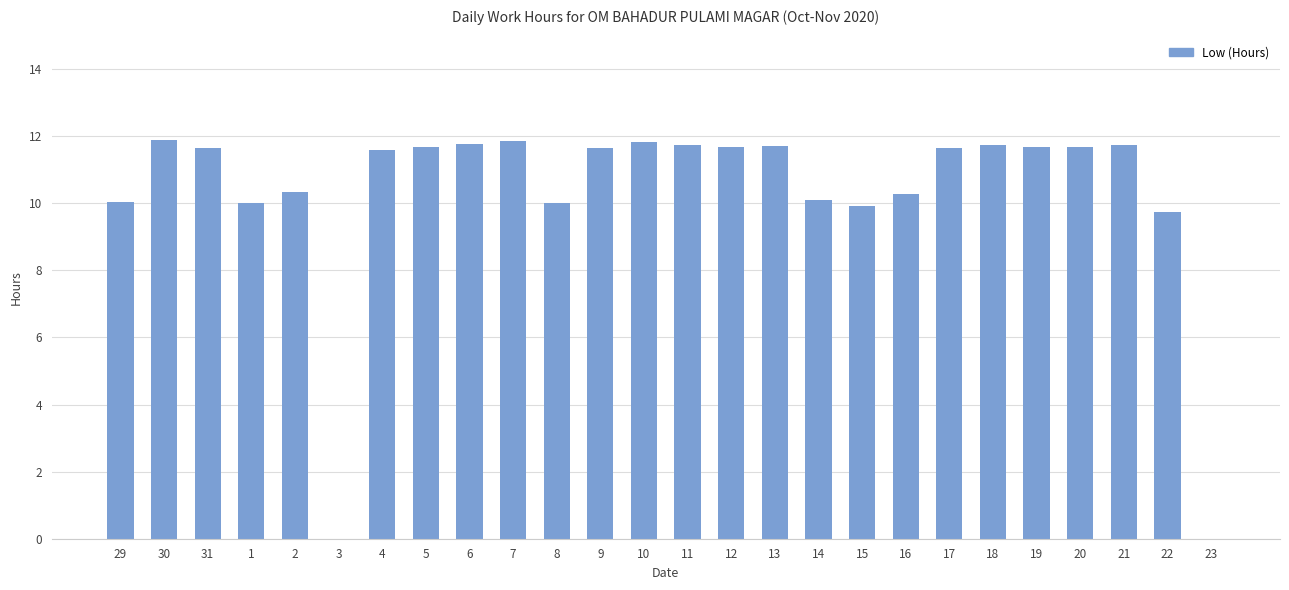

Is it true that the value at 18 is 6.3?

False